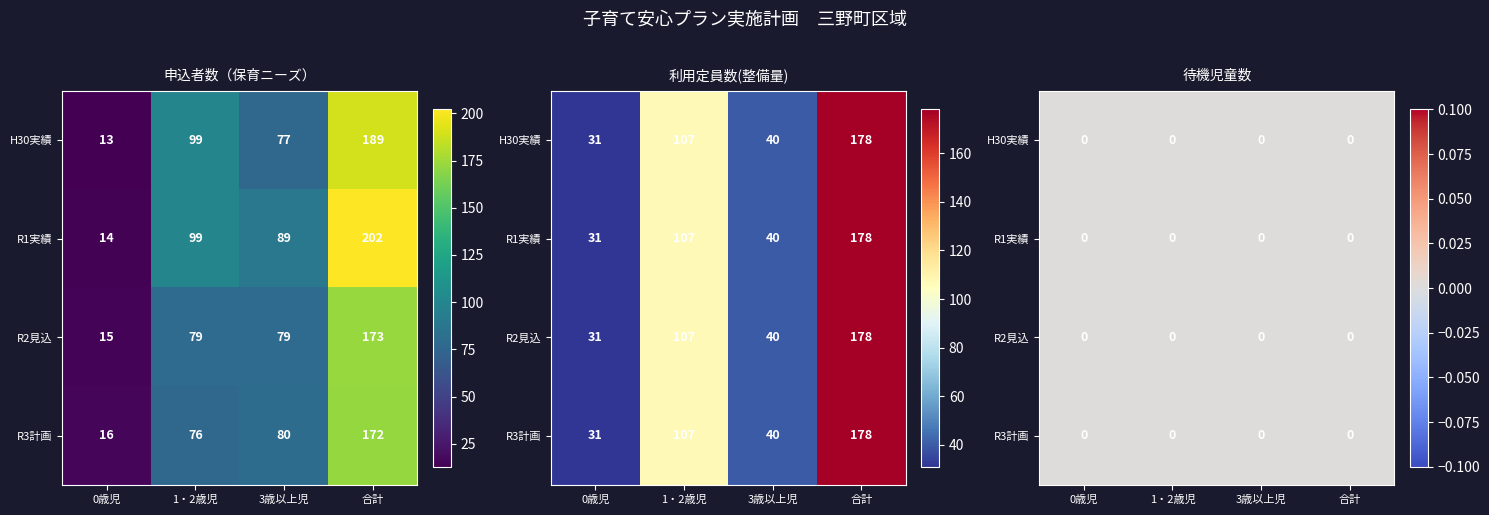

List the labels in order of 待機児童数 value, largest first.

0, 1, 2, 3, 4, 5, 6, 7, 8, 9, 10, 11, 12, 13, 14, 15